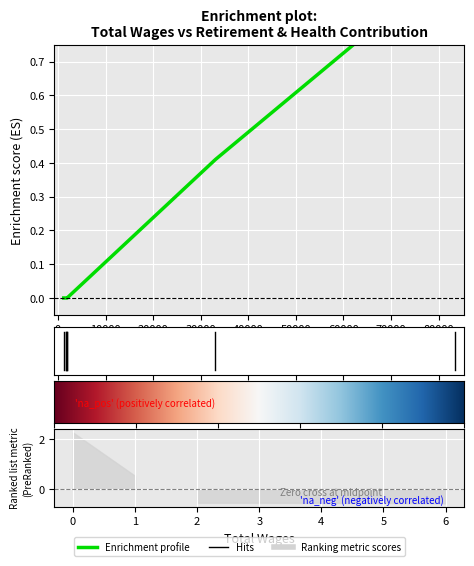

What is the change in value from 33092.0 to 1900.0?

-0.4